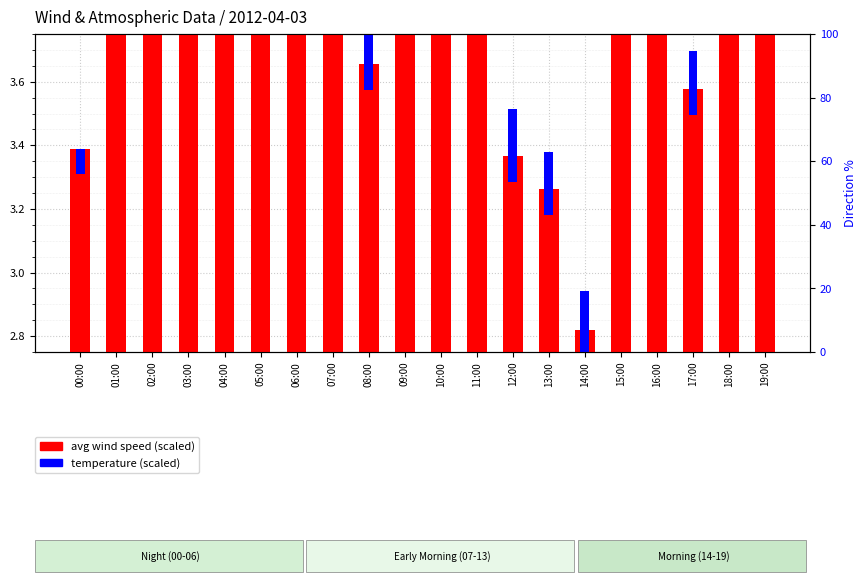

What is the difference between the maximum and minimum values in the temperature (scaled) series?

0.1